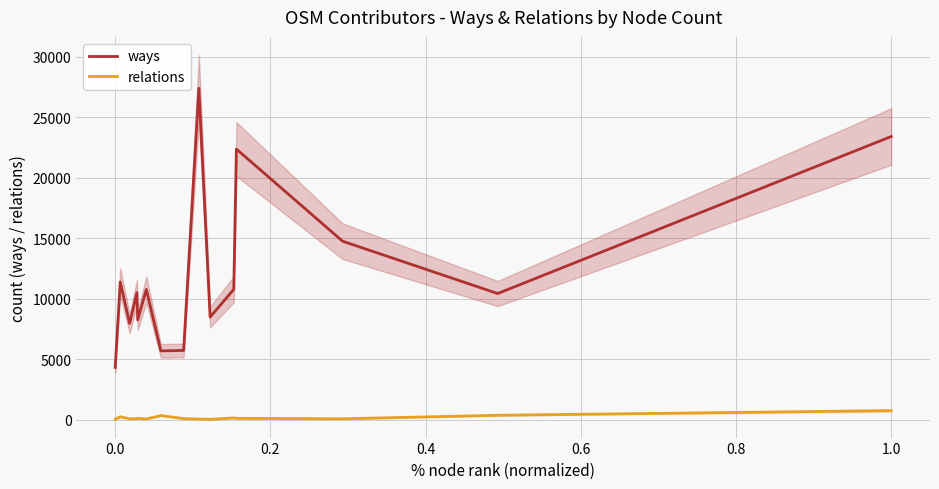

How many categories are shown in the chart?

15